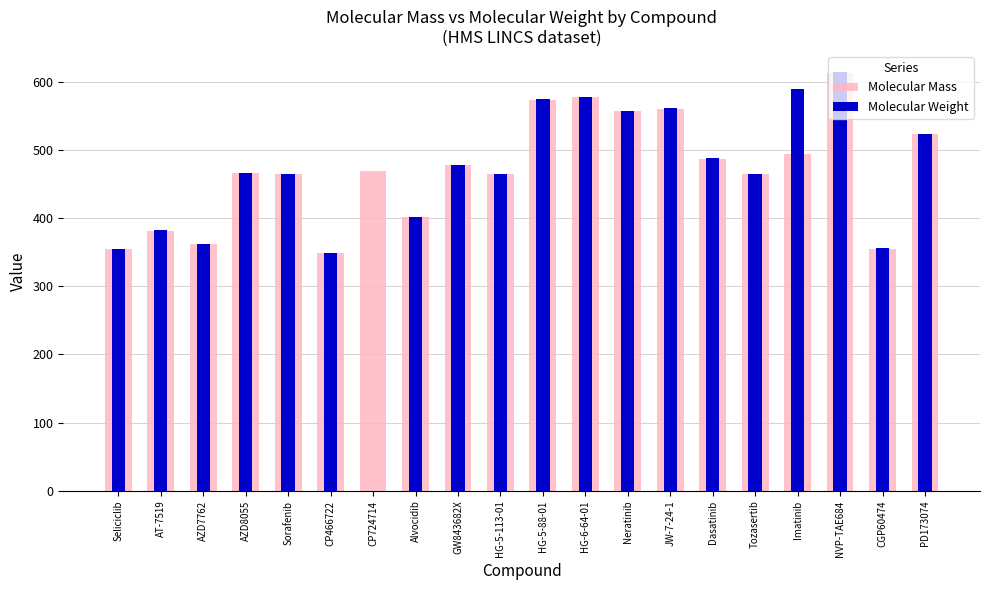

List the series in order of their overall mean, lowest first.

Molecular Weight, Molecular Mass